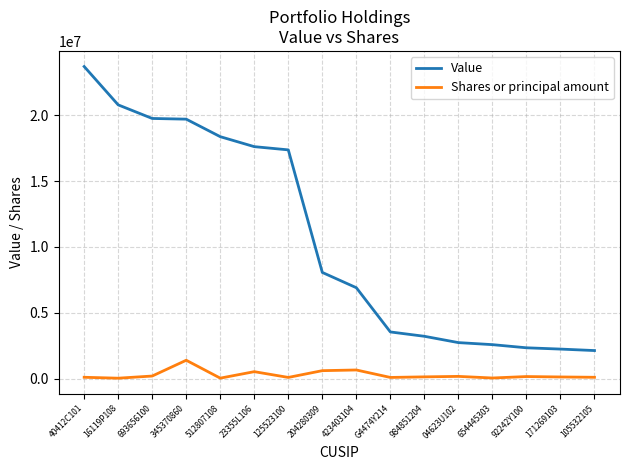

At which label does Value first exceed 8063000?

40412C101